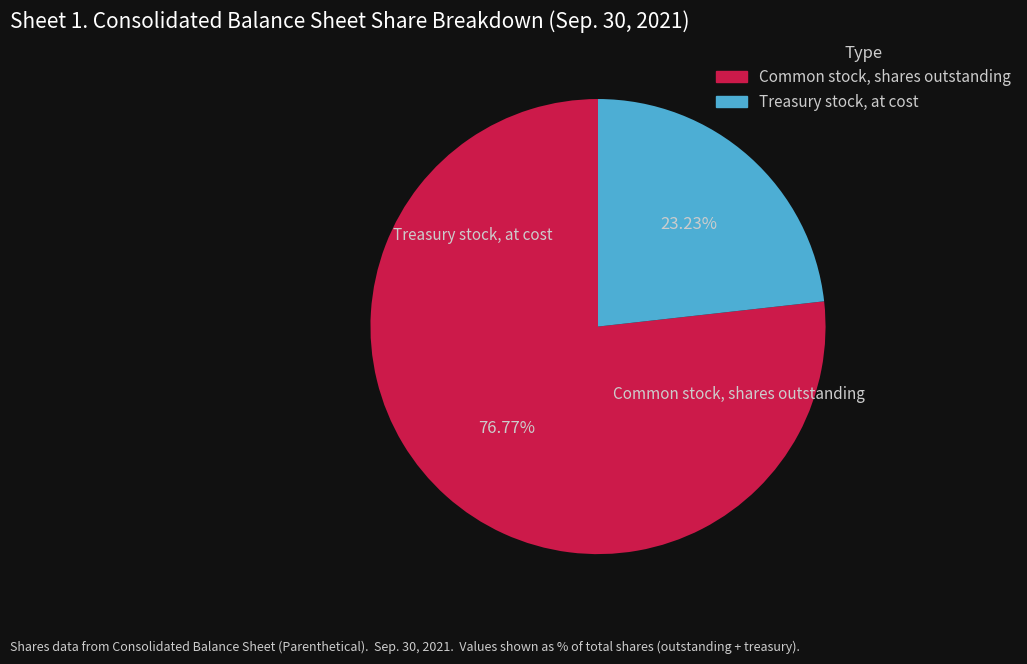

Is there a majority slice in this chart?

Yes